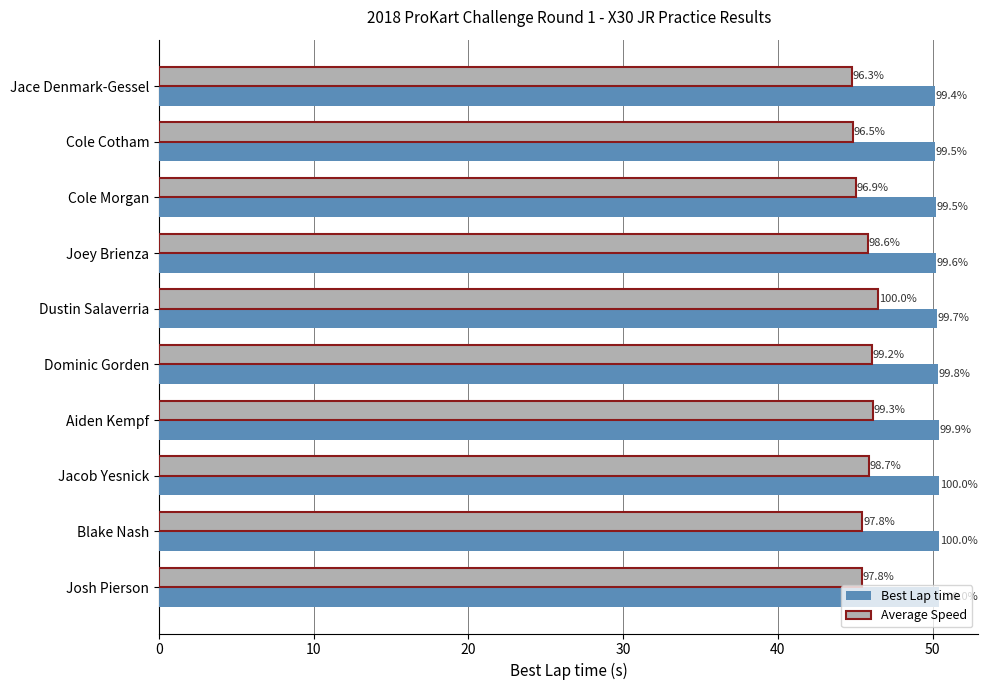

What is the value of the Best Lap time bar at the 7th from the left?

50.4